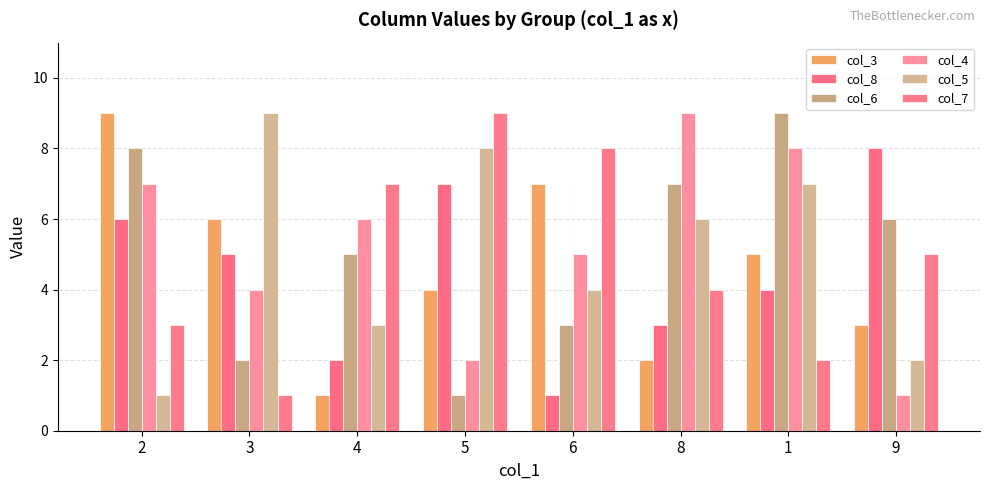

What is the value of the col_5 bar at the 2nd from the left?

9